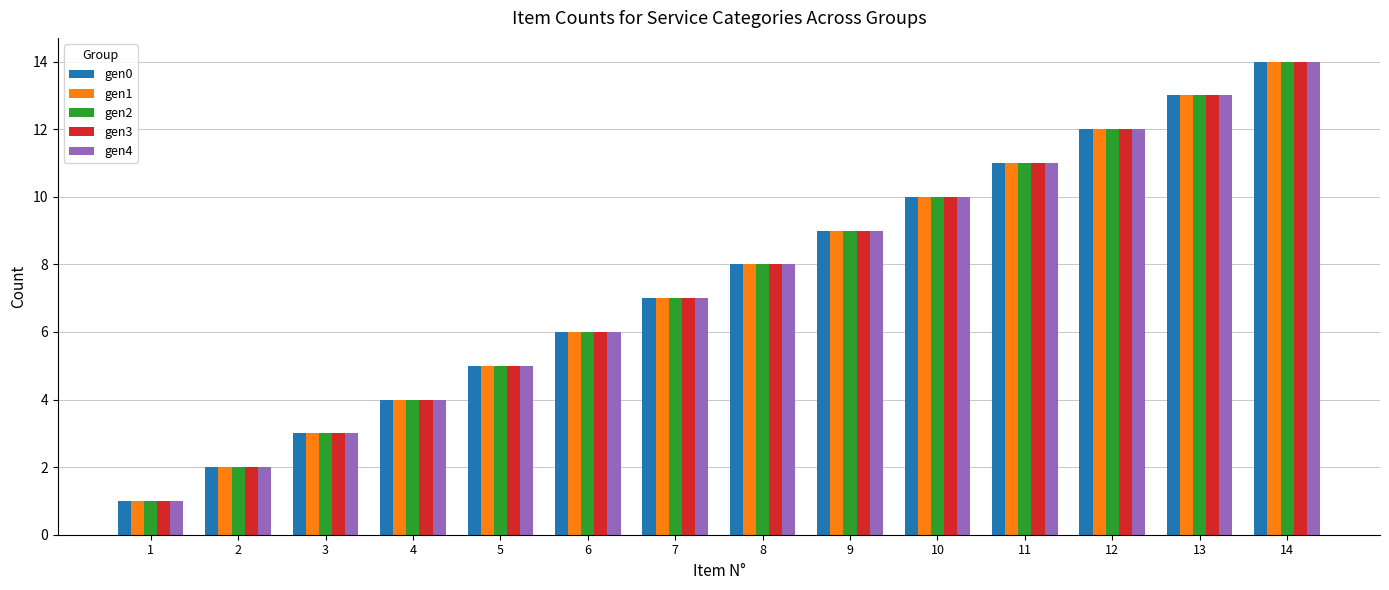

What value does the gen3 series have at 10?

10